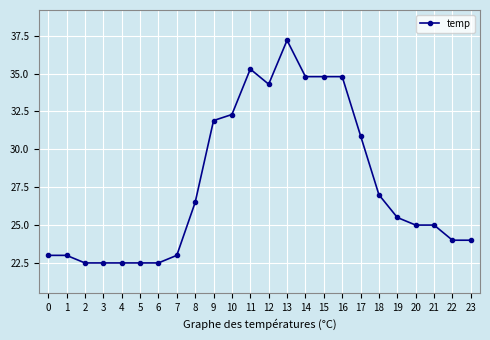

What is the minimum value shown in the chart?

22.5